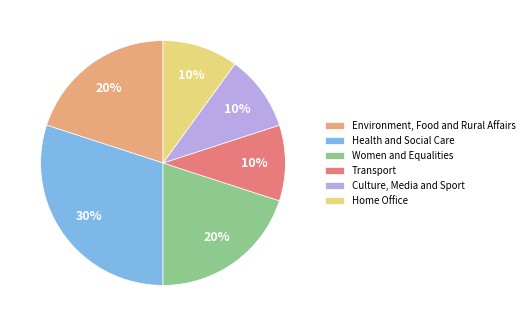

To the nearest percent, what portion does Women and Equalities represent?

20%